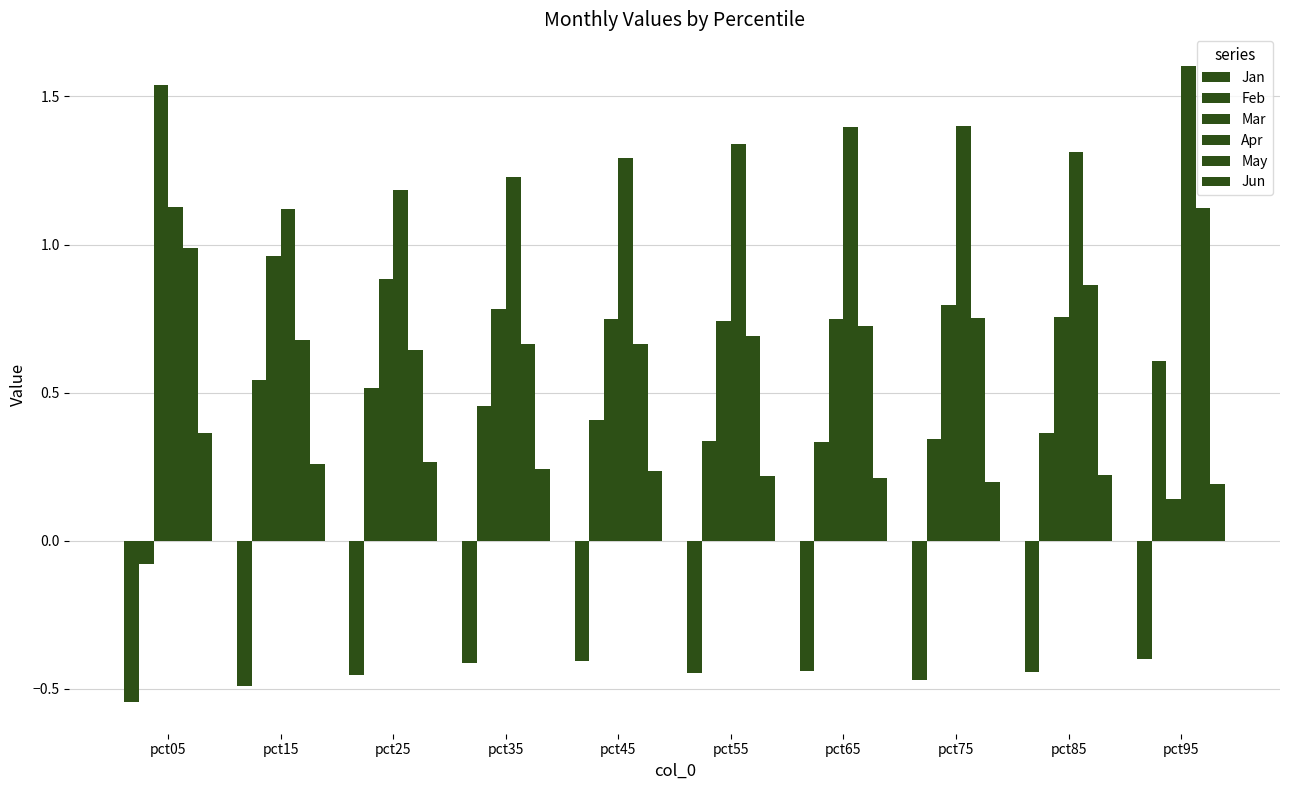

Which has a higher value, pct75 or pct65?

pct65